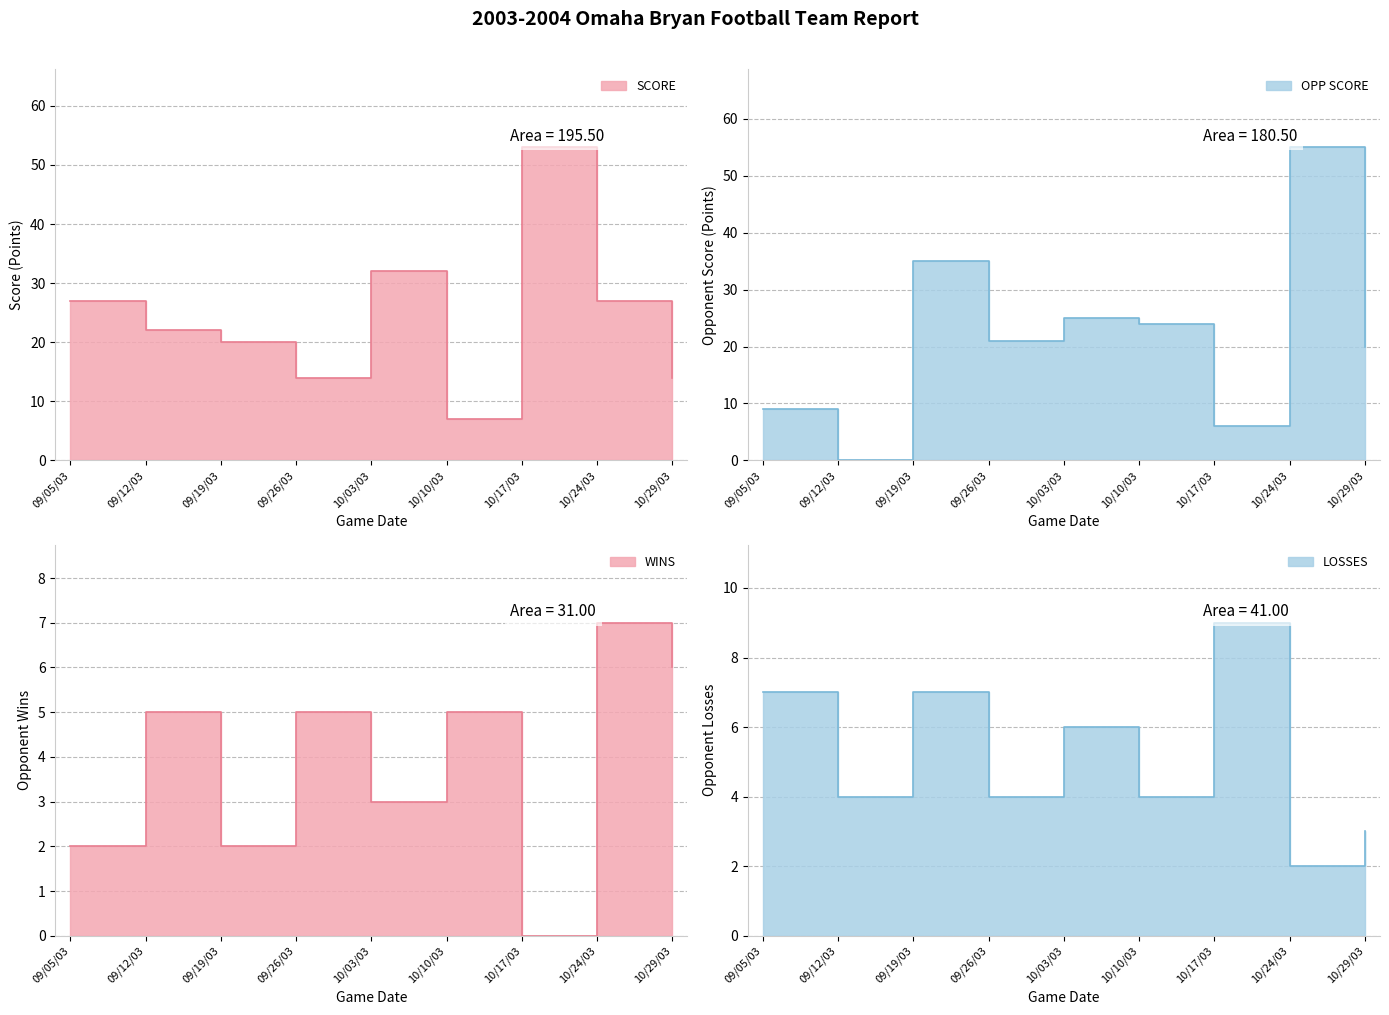

Reading left to right, list all the values displayed in this chart.

SCORE: 09/05/03=27	09/12/03=22	09/19/03=20	09/26/03=14	10/03/03=32	10/10/03=7	10/17/03=53	10/24/03=27	10/29/03=14
OPP SCORE: 09/05/03=9	09/12/03=0	09/19/03=35	09/26/03=21	10/03/03=25	10/10/03=24	10/17/03=6	10/24/03=55	10/29/03=20
WINS: 09/05/03=2	09/12/03=5	09/19/03=2	09/26/03=5	10/03/03=3	10/10/03=5	10/17/03=0	10/24/03=7	10/29/03=6
LOSSES: 09/05/03=7	09/12/03=4	09/19/03=7	09/26/03=4	10/03/03=6	10/10/03=4	10/17/03=9	10/24/03=2	10/29/03=3